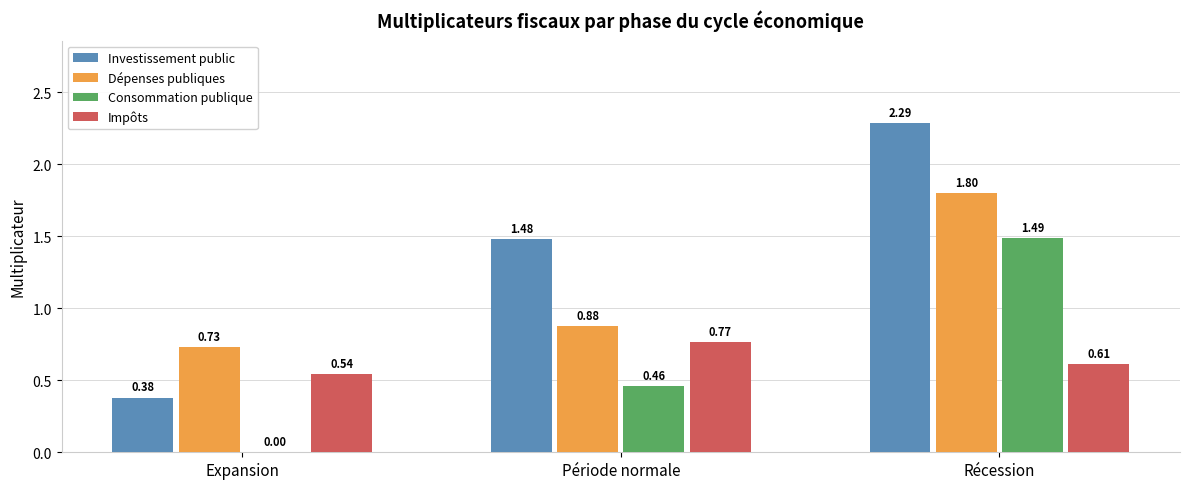

Are the bars grouped side by side (vs. stacked)?

Yes